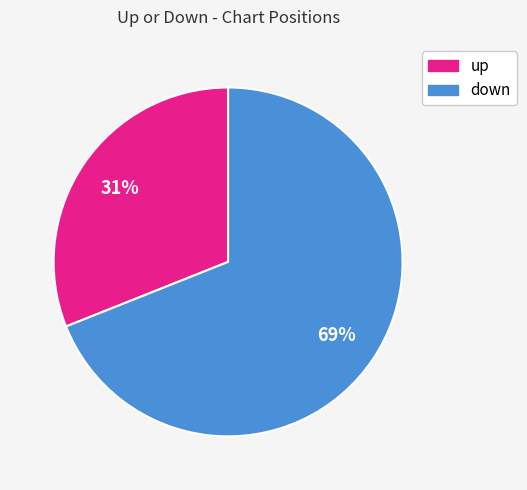

Which slice is the smallest?

up